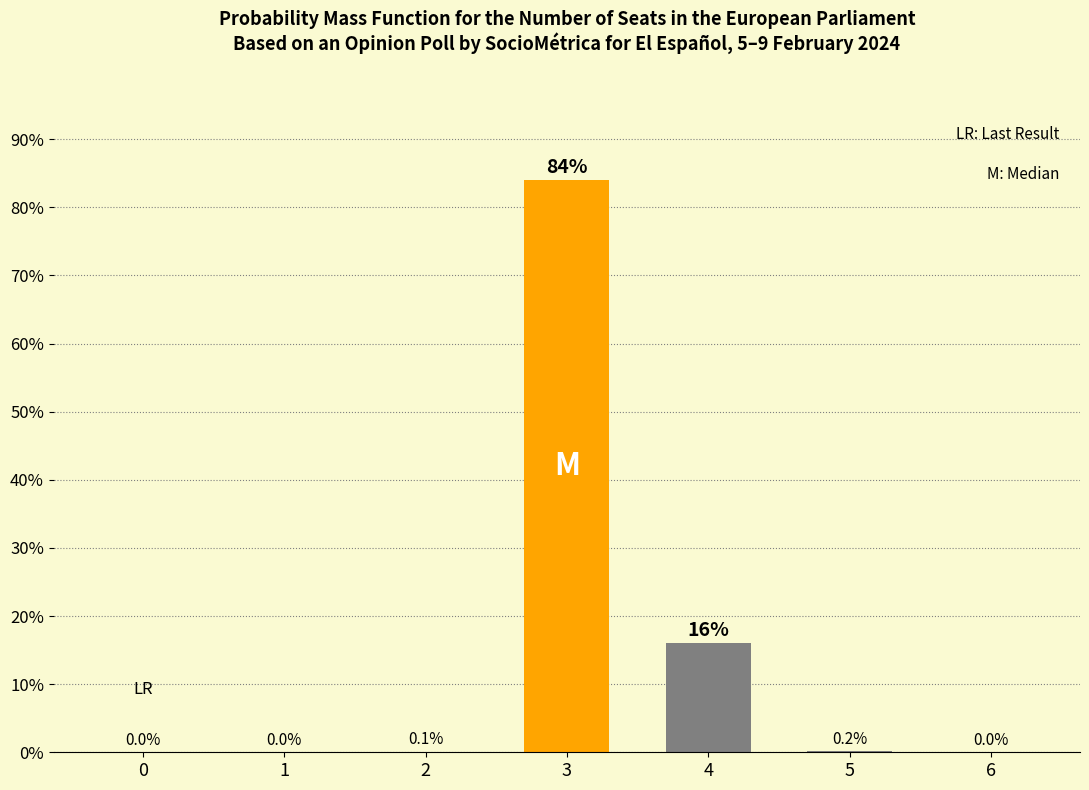

Reading right to left, list all the values displayed in this chart.

0.0	0.2	16.0	84.0	0.1	0.0	0.0